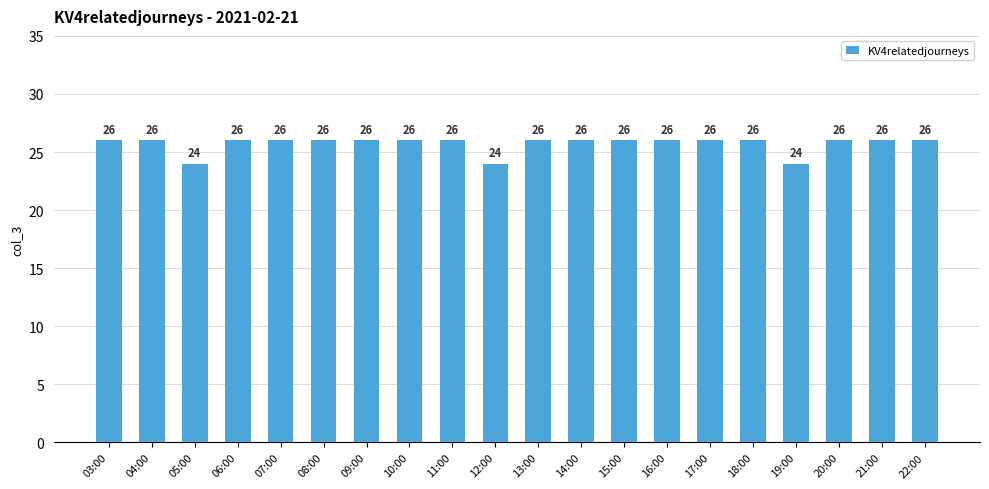

What is the smallest value displayed?

24